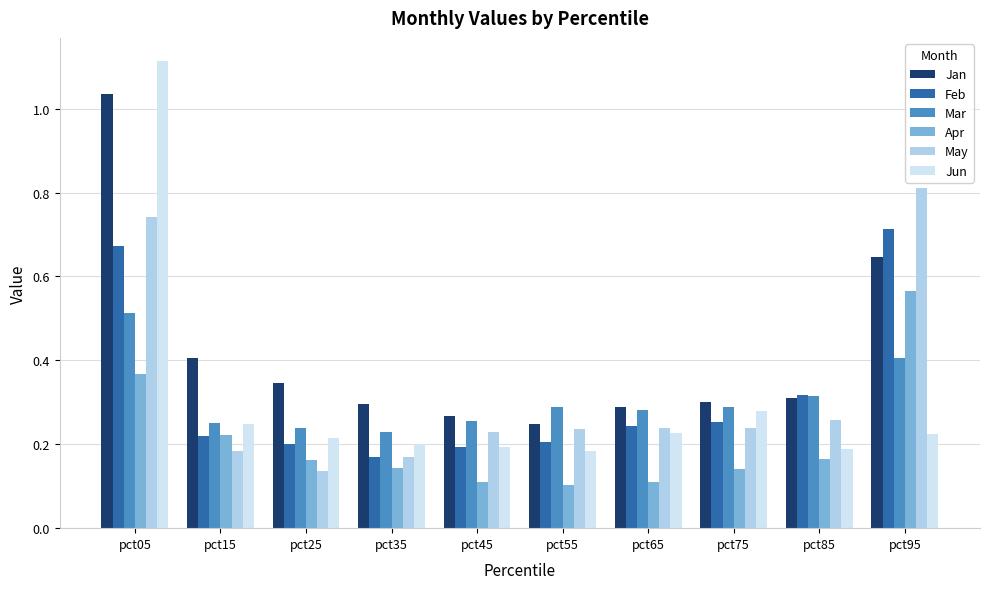

Rank the series by their maximum value, from lowest to highest.

Mar, Apr, Feb, May, Jan, Jun